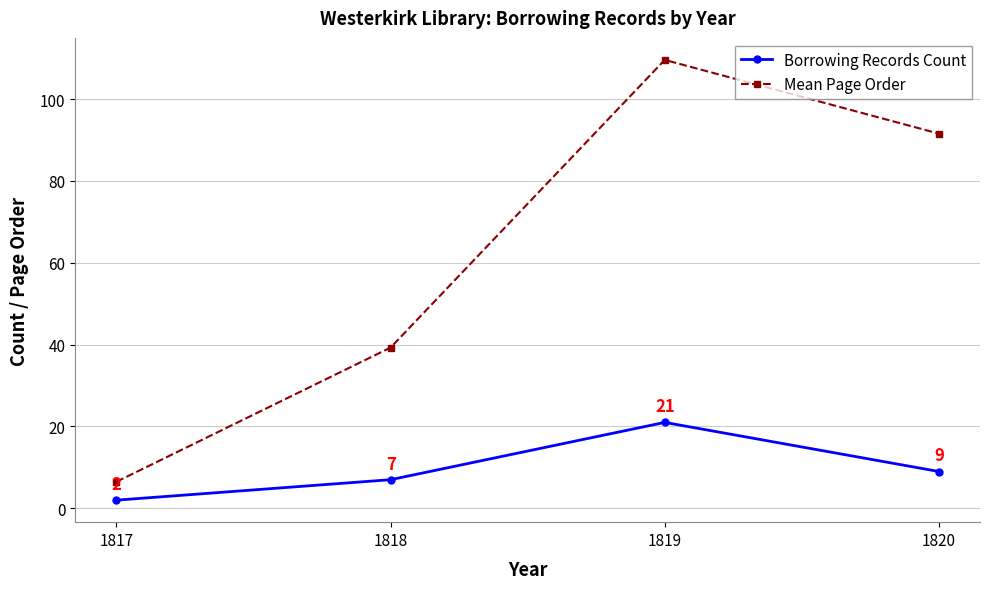

Which category has the highest value across all series?

1819